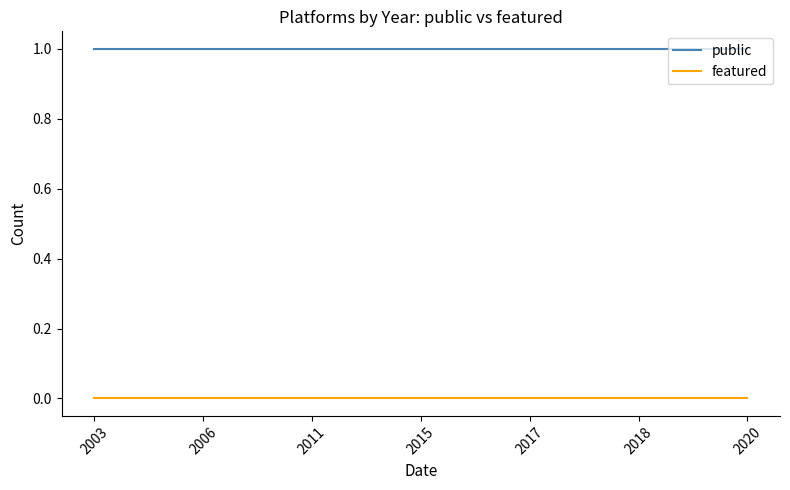

Which series changed the most between 2003 and 2017?

public